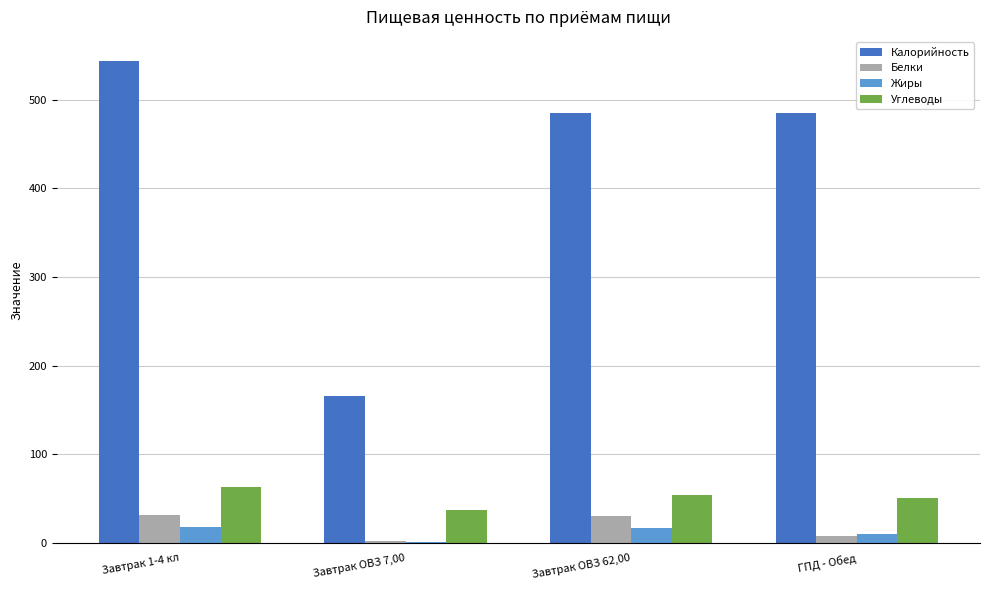

What are all the series names shown in the legend?

Калорийность, Белки, Жиры, Углеводы